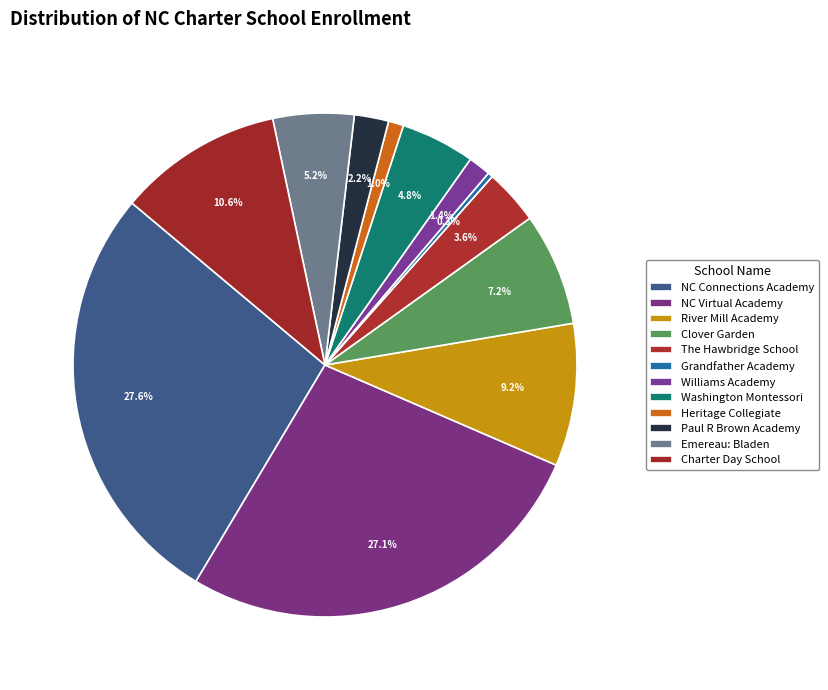

What percentage is NOT represented by Heritage Collegiate?

99.0%